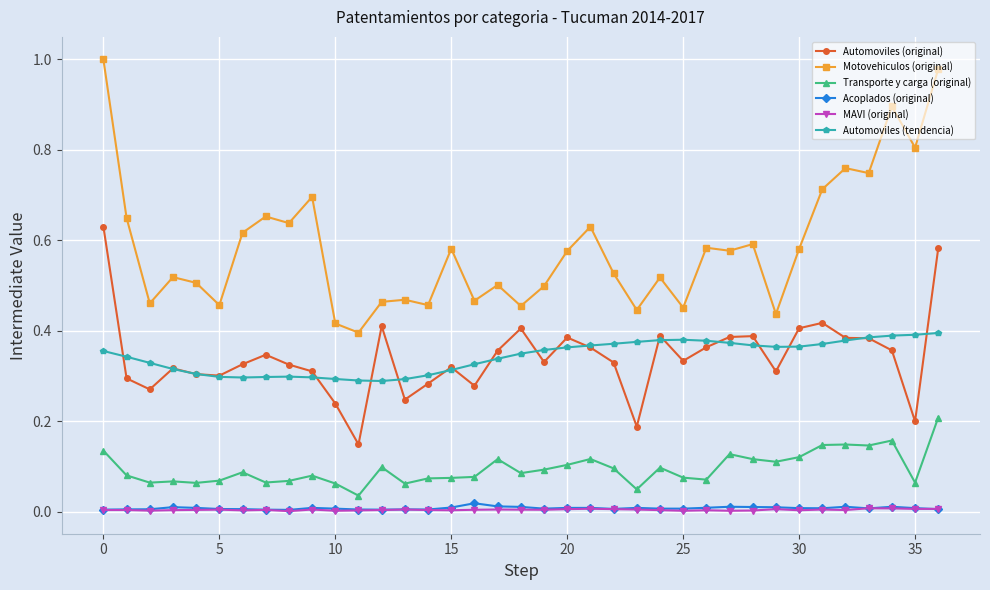

Which series has the largest total across all categories?

Motovehiculos (original)